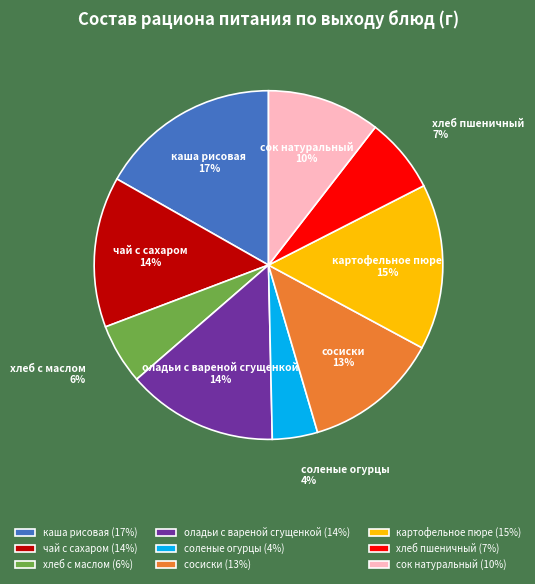

To the nearest percent, what is the combined percentage of чай с сахаром and сок натуральный?

24%